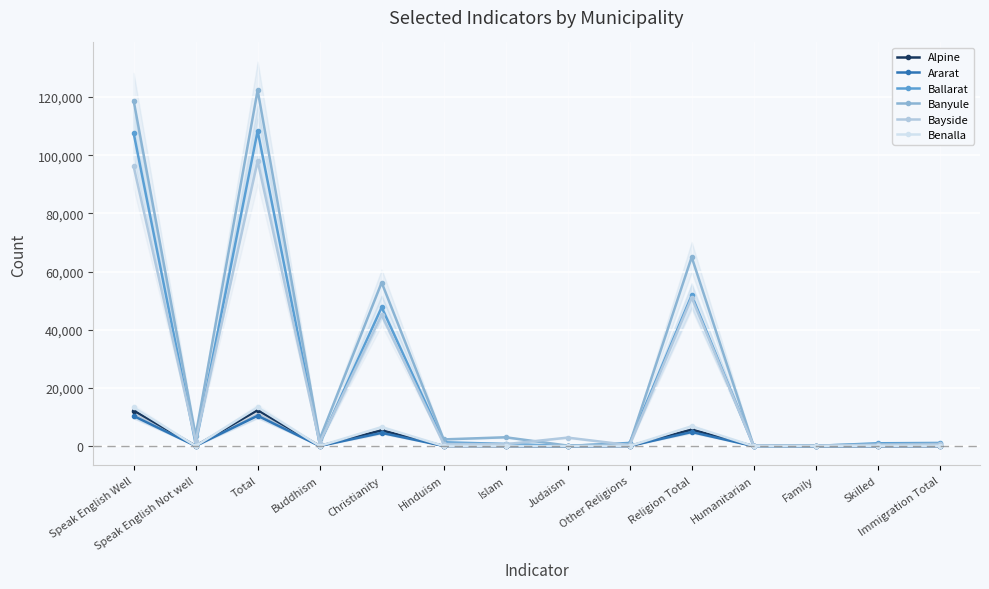

How many lines are shown in the chart?

6